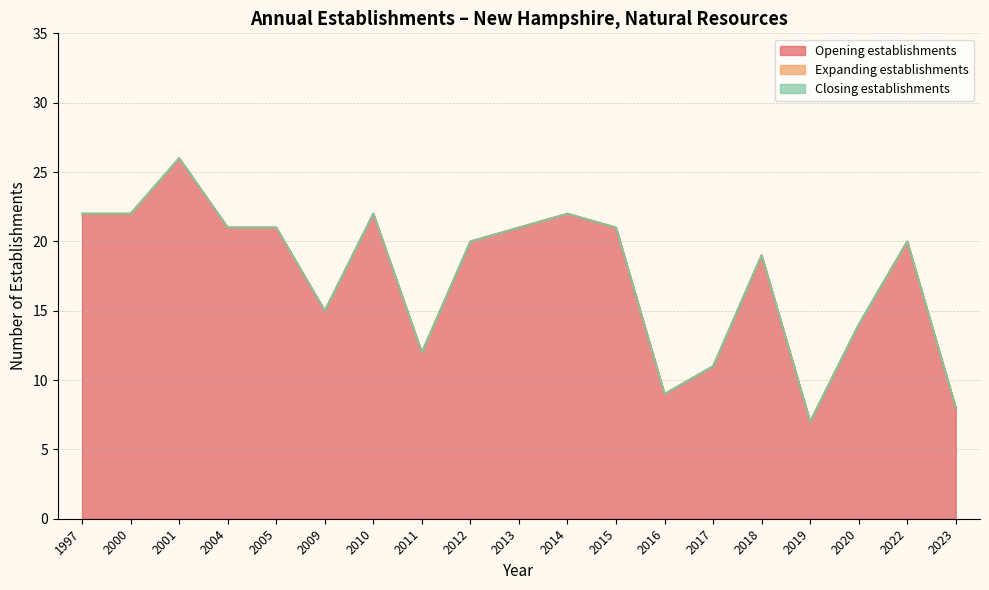

At which category does the chart reach its peak across all series?

2001